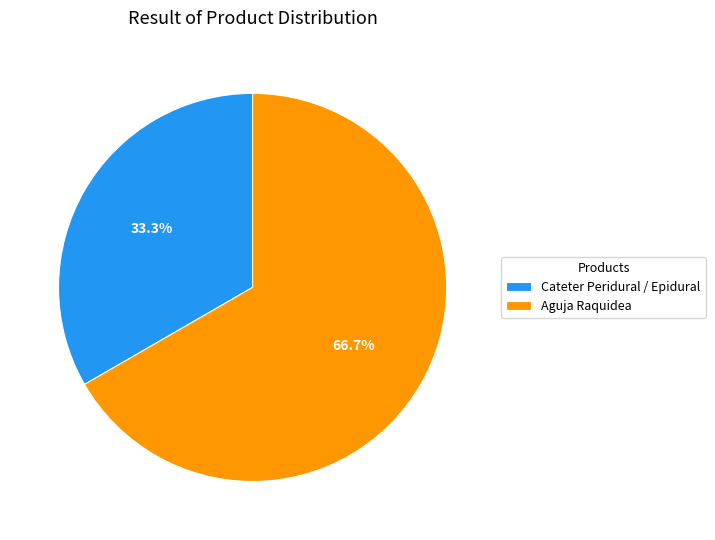

To the nearest percent, what is the average slice percentage?

50%